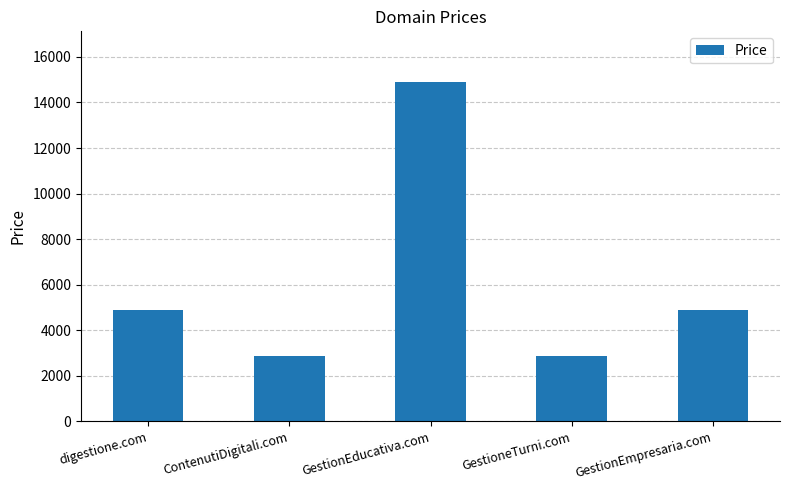

What is the smallest value displayed?

2888